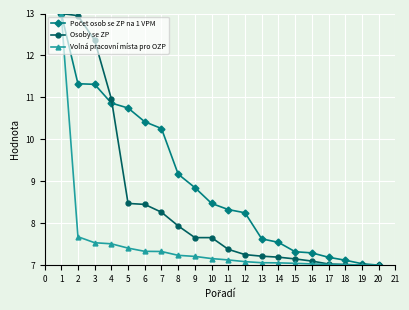

What value does the Osoby se ZP series have at 19?

7.0